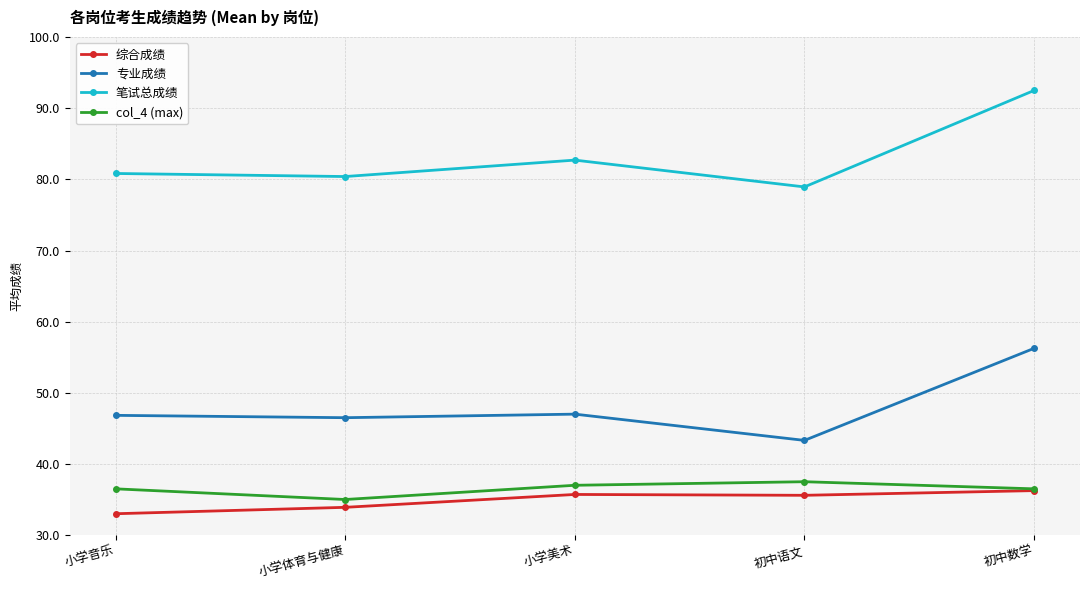

Is the value of 专业成绩 at 小学音乐 greater than the value of 综合成绩 at 小学美术?

Yes